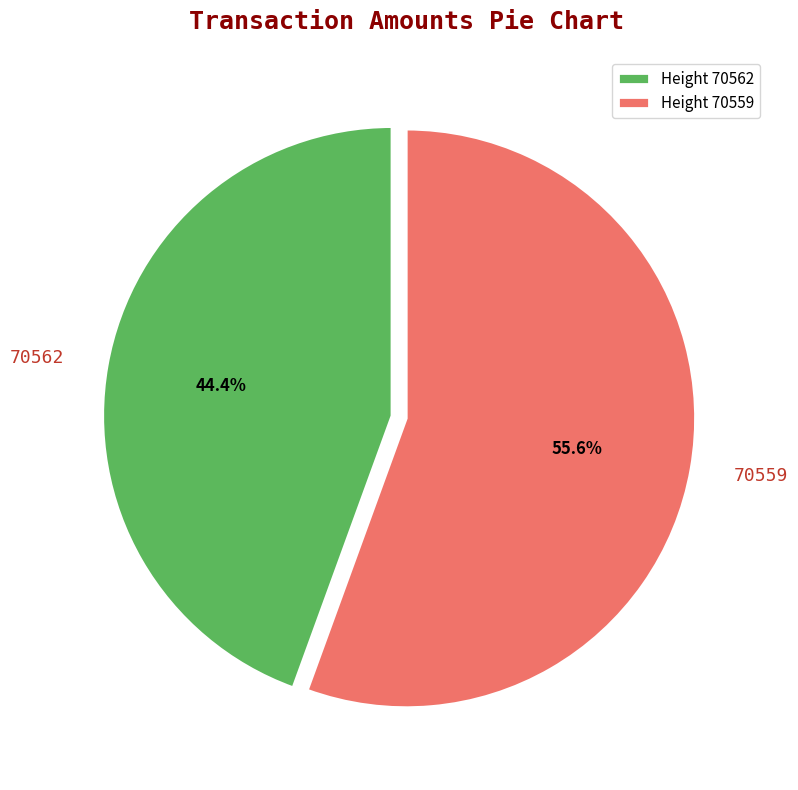

To the nearest percent, what is the difference between the 70562 and 70559 slice percentages?

11%